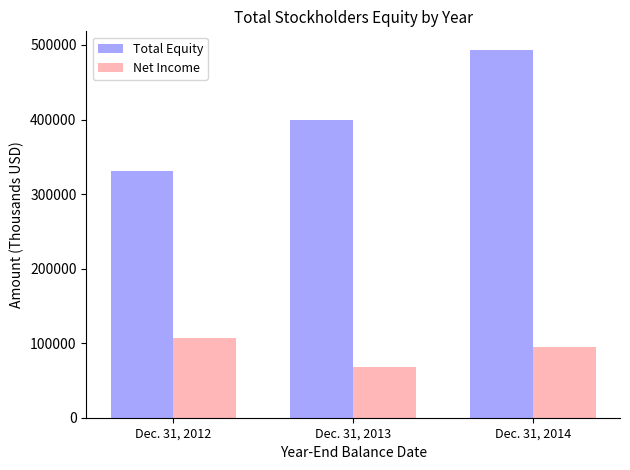

Which series changed the most between Dec. 31, 2012 and Dec. 31, 2013?

Total Equity